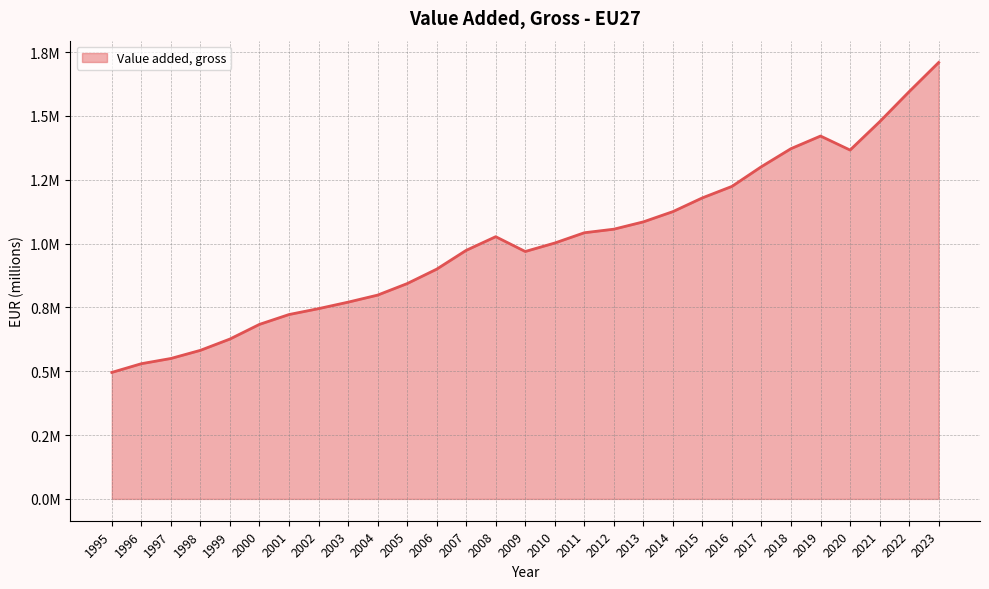

Does the chart display data point markers on the line(s)?

No